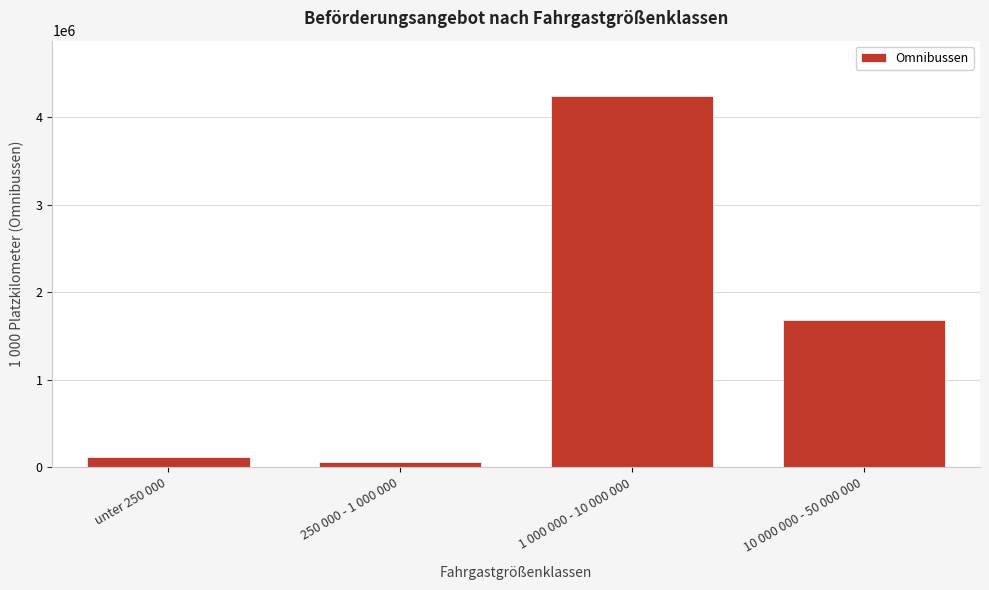

Reading right to left, list all the values displayed in this chart.

1684188	4238616	64305	114479